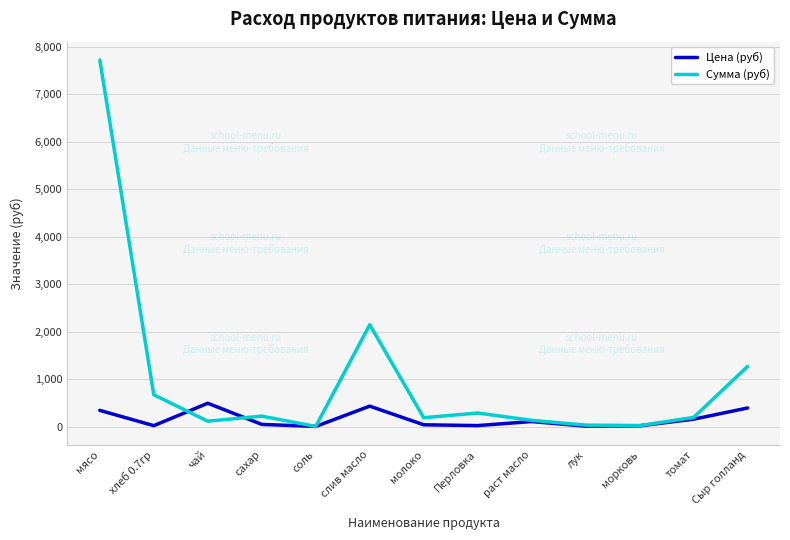

Rank the series by their average value, from lowest to highest.

Цена (руб), Сумма (руб)